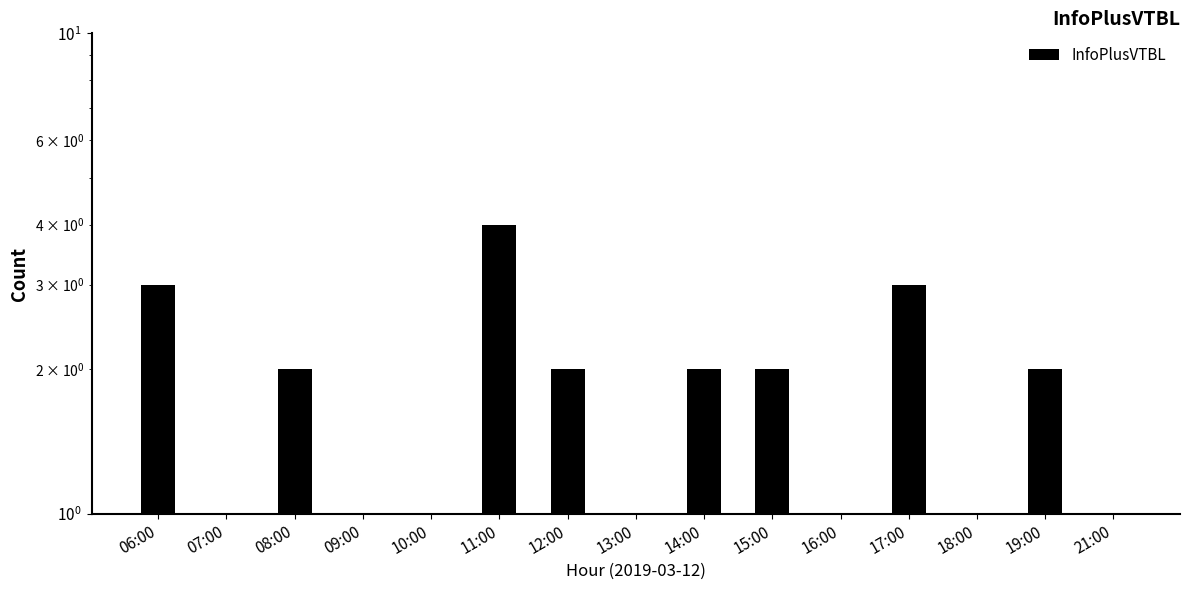

Does the chart contain stacked bars?

No